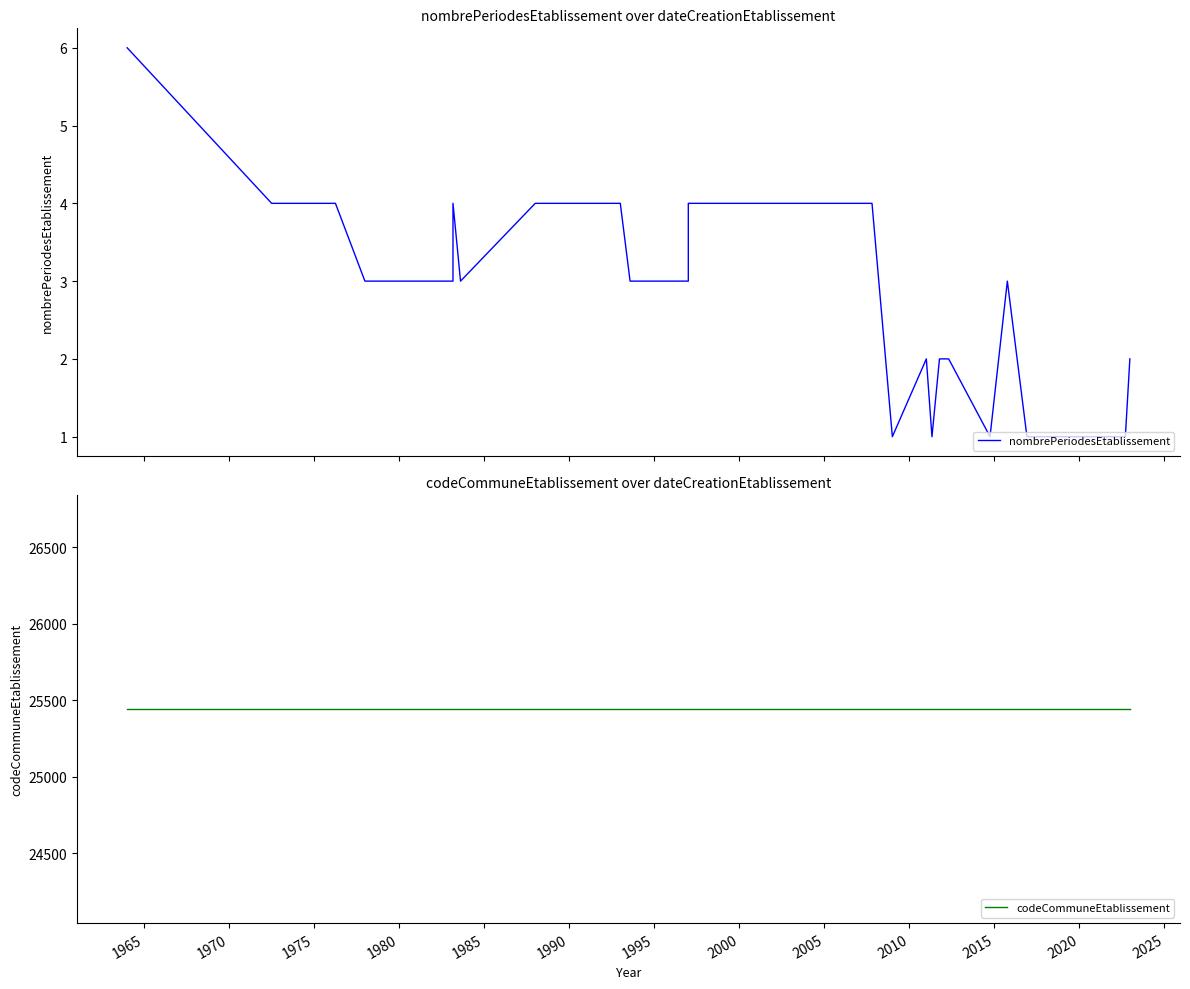

What is the lowest value of the codeCommuneEtablissement series?

25441